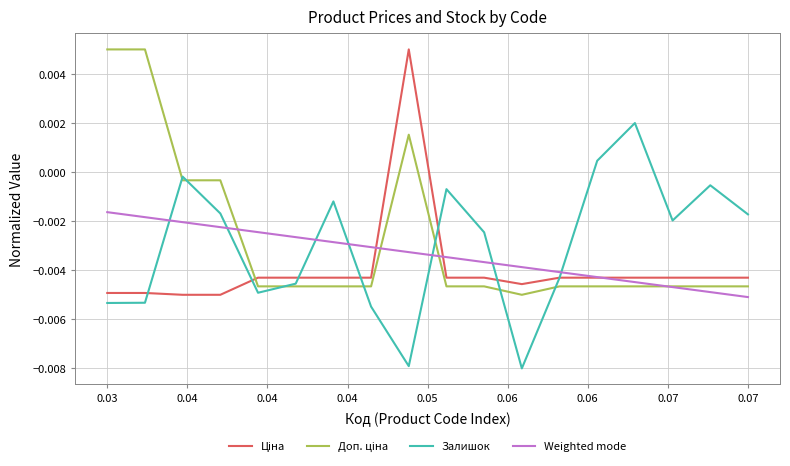

How many intersections are there between Weighted mode and Залишок?

7